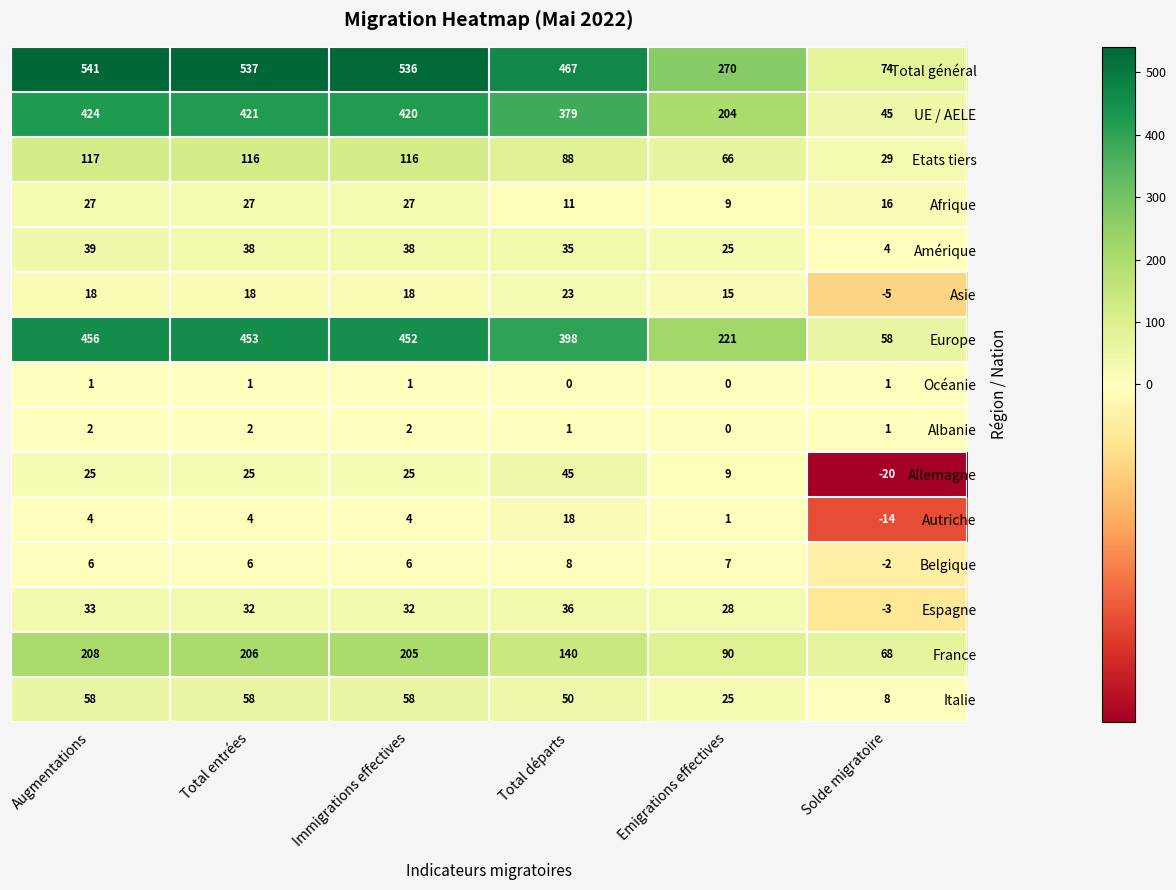

What is the sum of all Allemagne values?

109